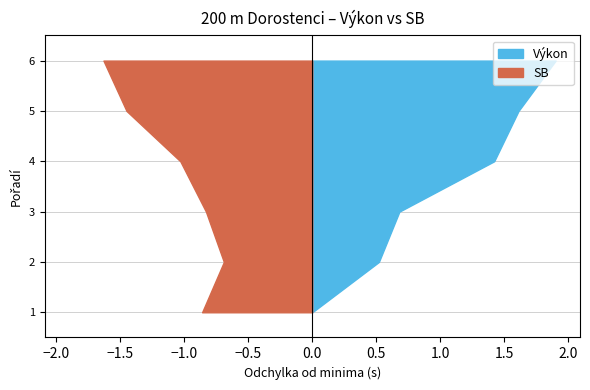

Reading left to right, transcribe all the data shown in this chart.

Výkon: 24.1	24.7	24.8	25.6	25.8	26.1
SB: 25.0	24.8	25.0	25.2	25.6	25.8